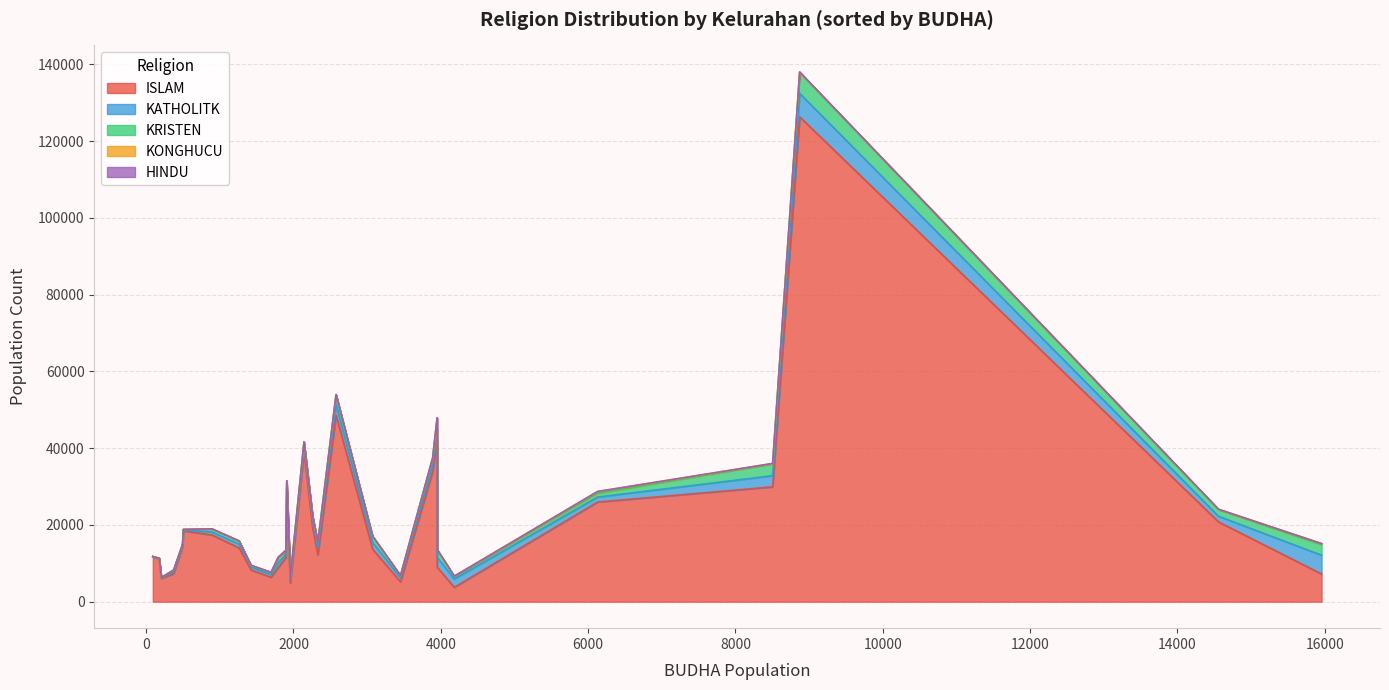

How many lines are shown in the chart?

5